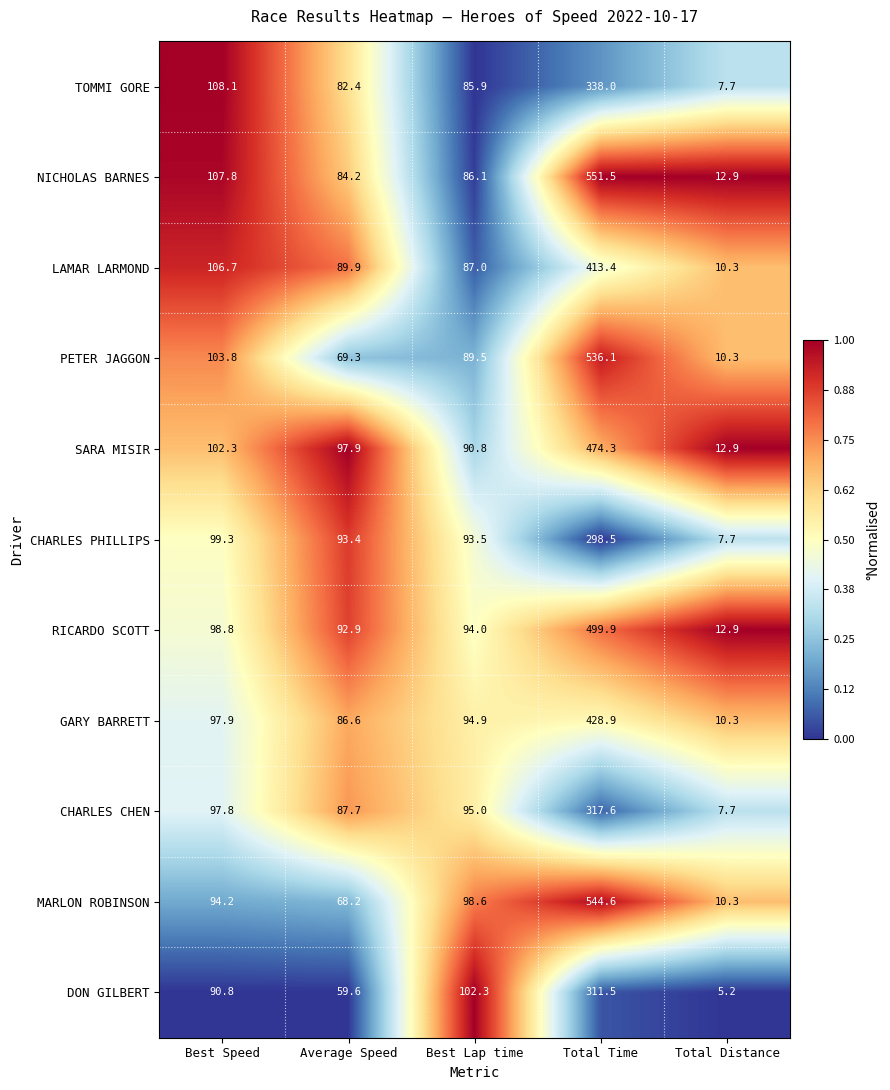

Which series has the largest total across all categories?

NICHOLAS BARNES